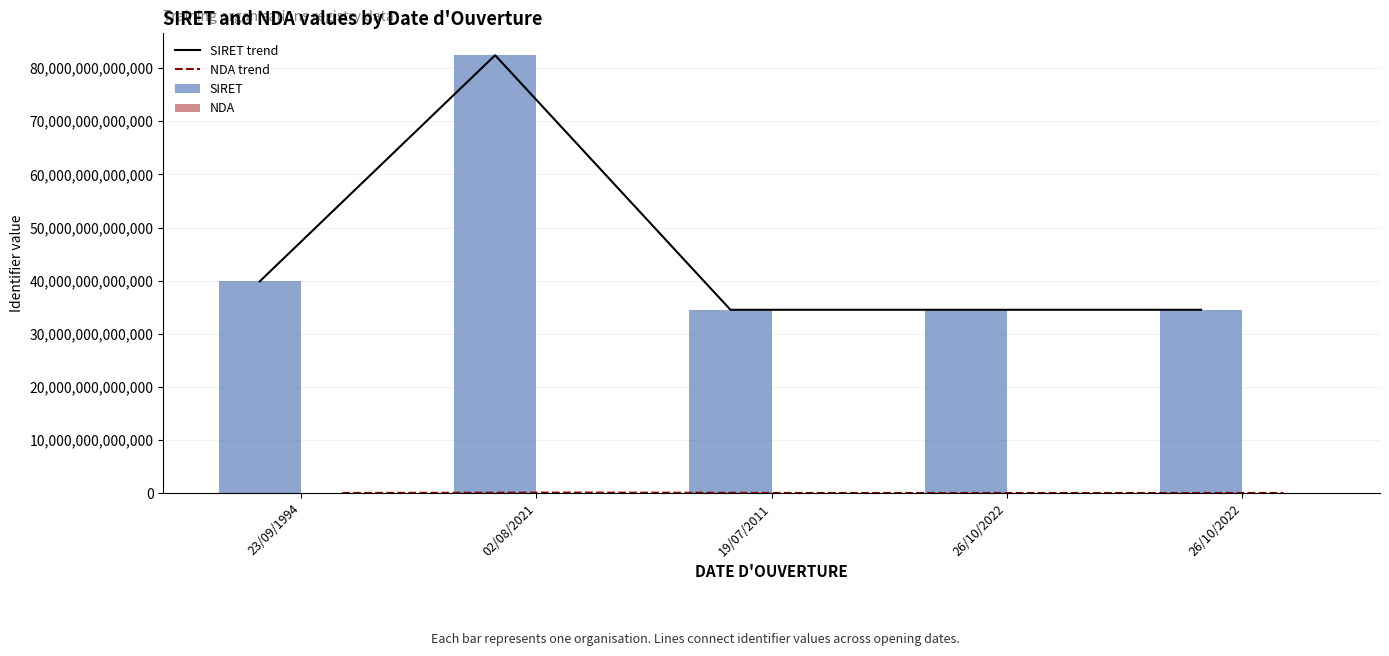

Is the value of NDA trend at 26/10/2022 greater than the value of SIRET at 26/10/2022?

No